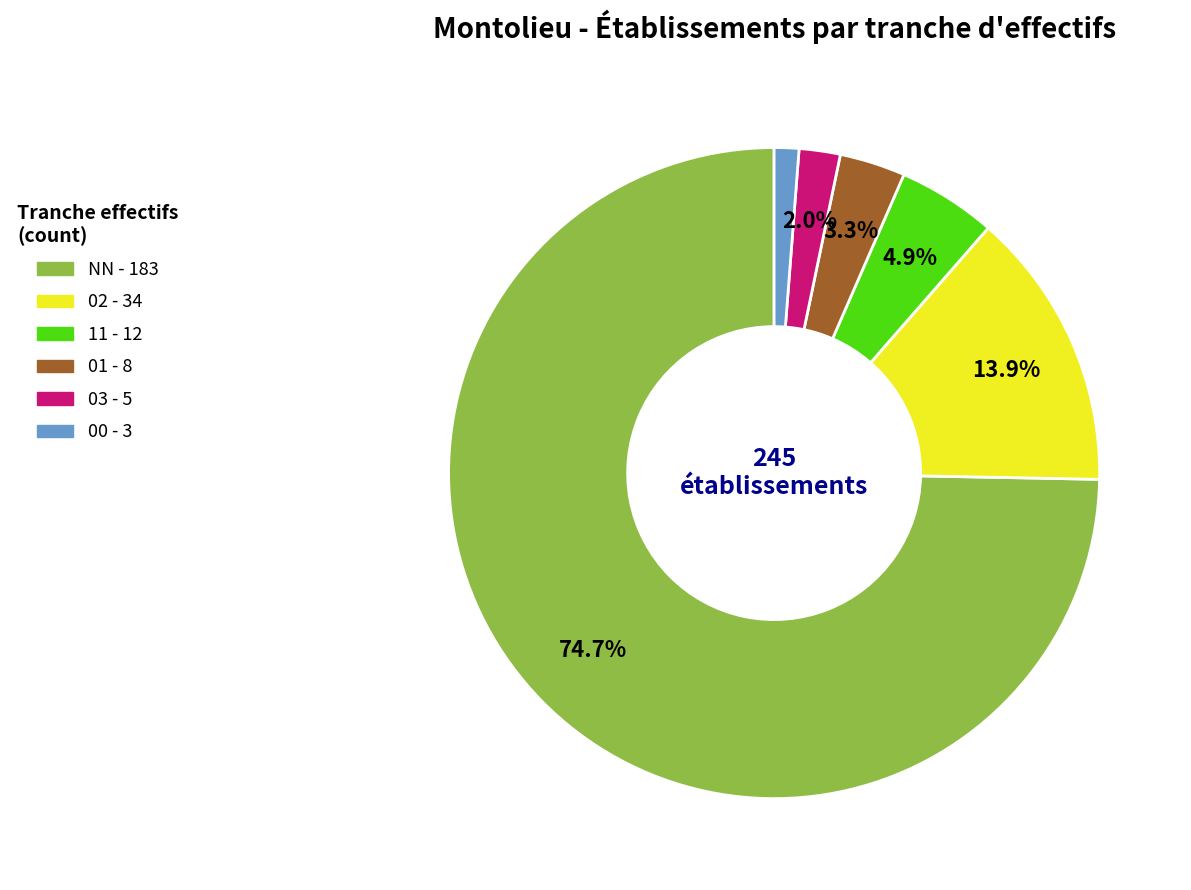

To the nearest percent, what percentage of the pie is 03?

2%